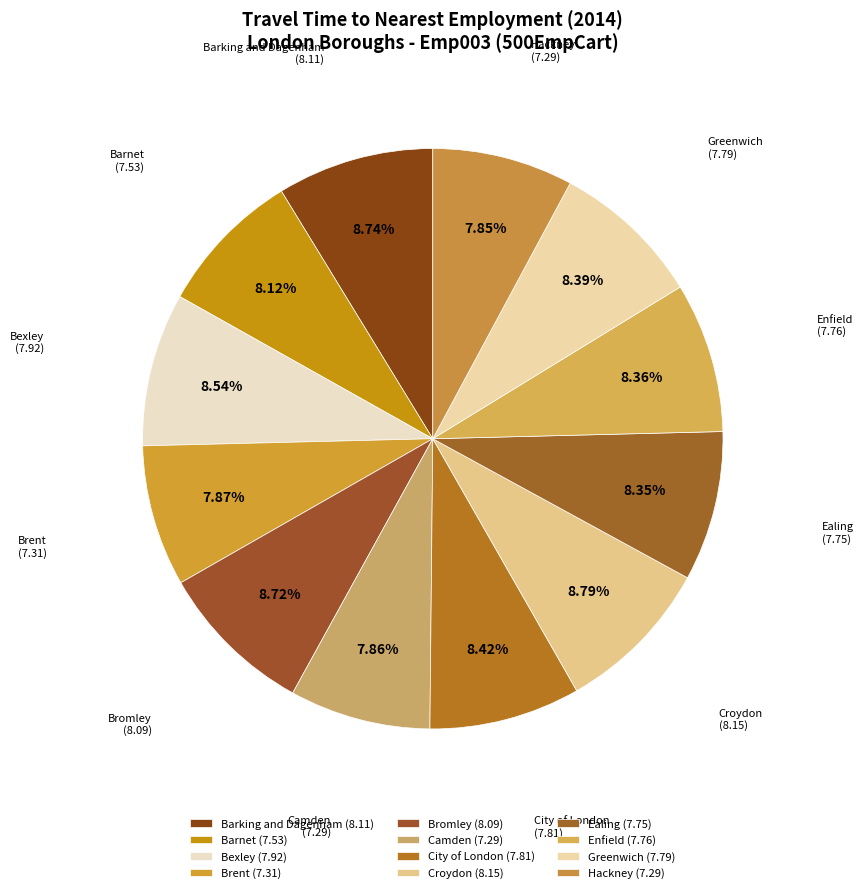

Approximately how many times larger is the value at Bexley compared to Bromley?

1.0